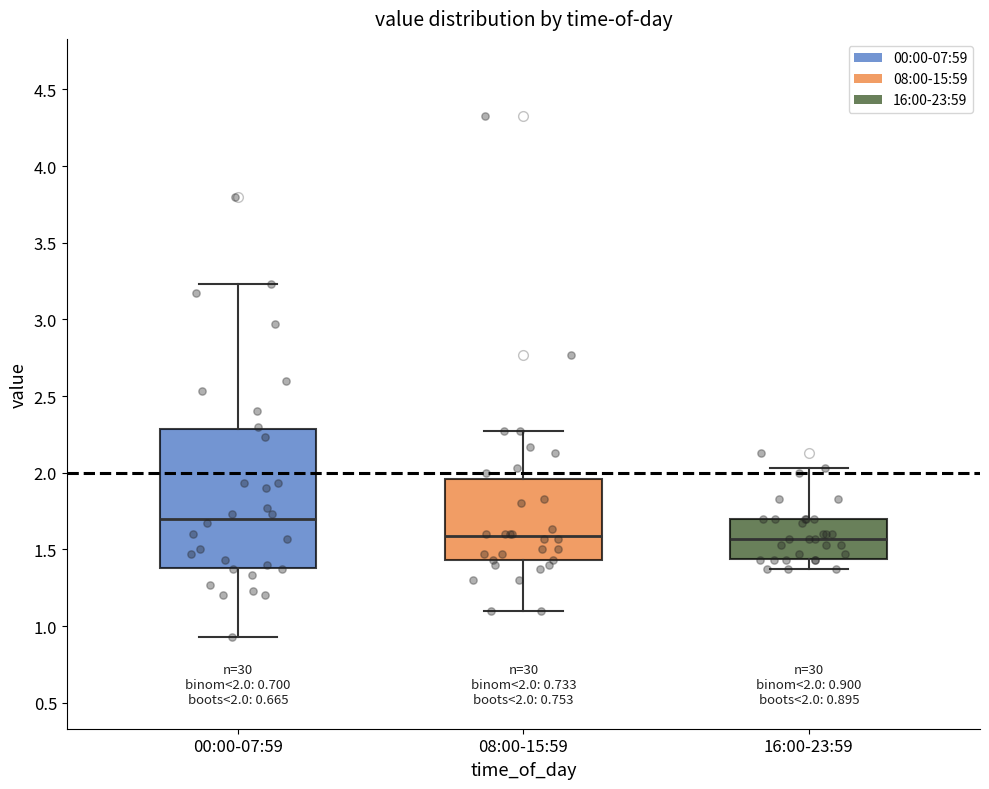

Comparing the boxes themselves (not the whiskers), which one is the tallest?

00:00-07:59